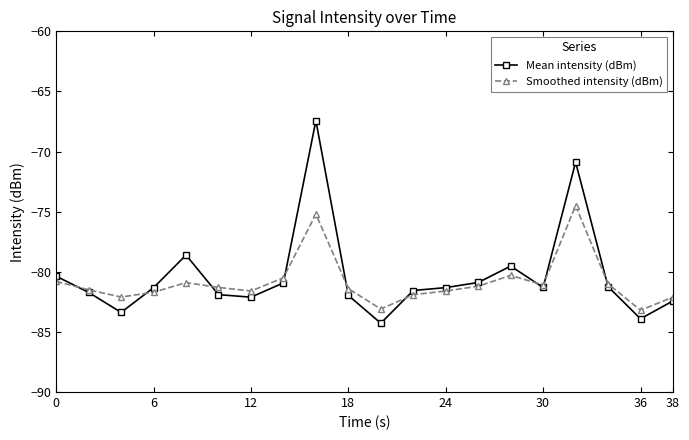

How many lines are shown in the chart?

2